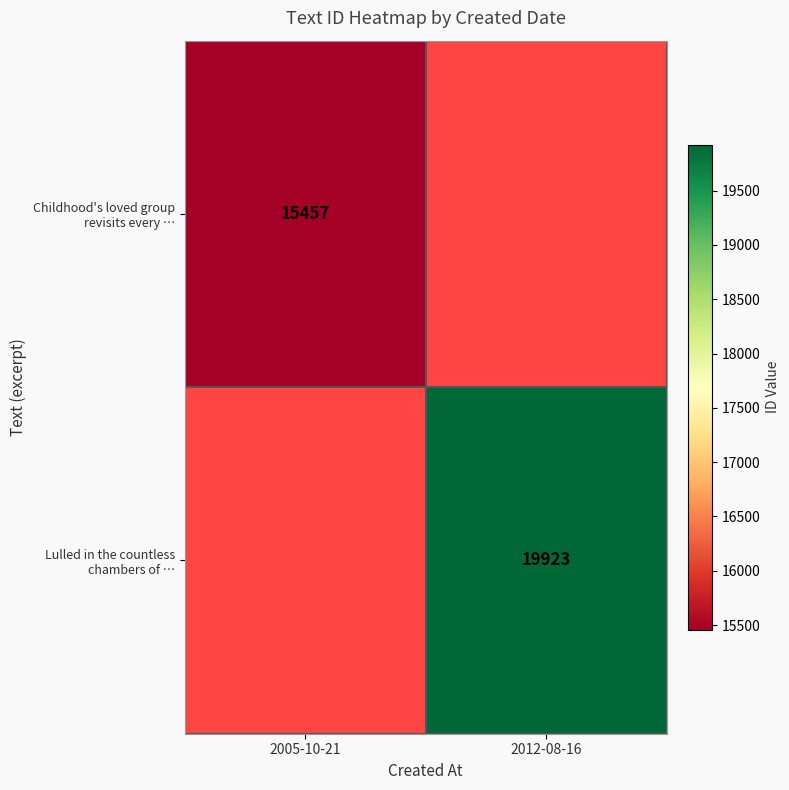

What is the greatest value displayed?

19923.0